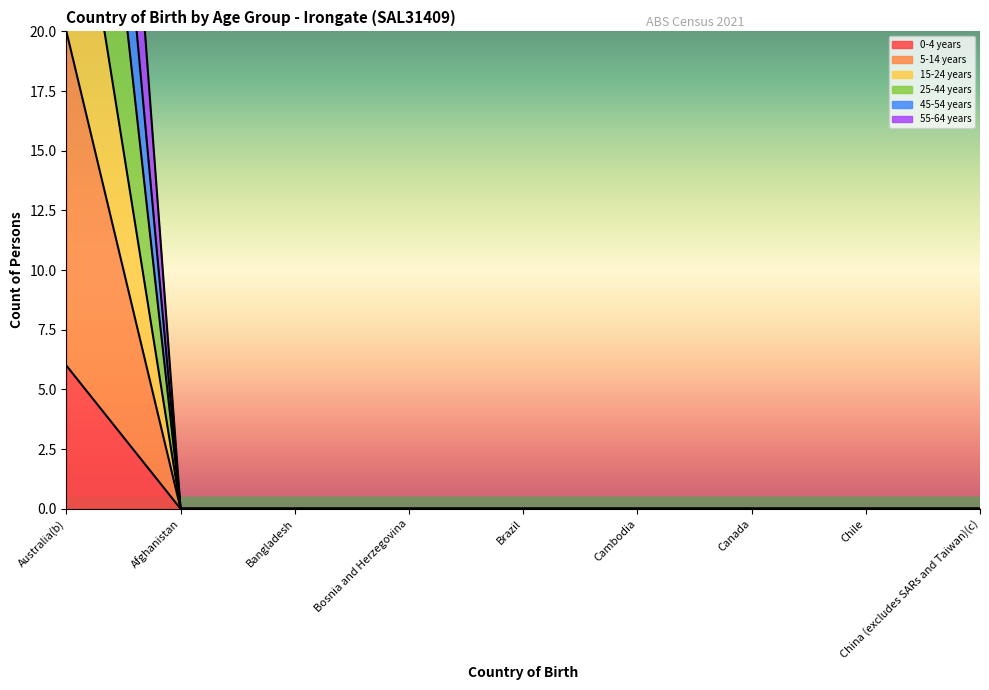

Between Bosnia and Herzegovina and Cambodia, which series saw the biggest shift?

0-4 years